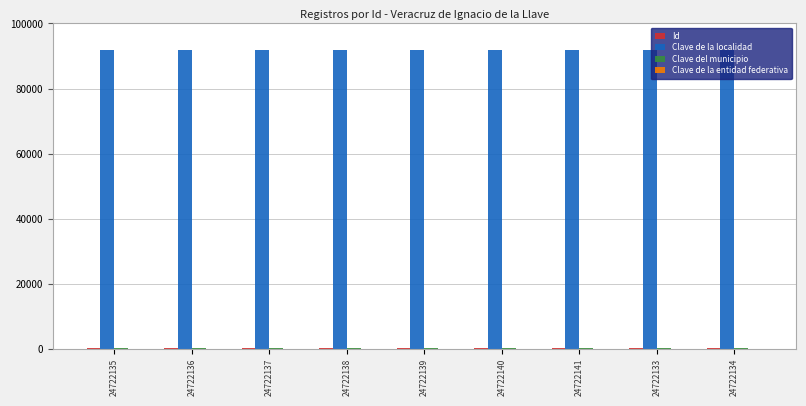

The Clave de la localidad series shows 131150 at 24722139. True or false?

False